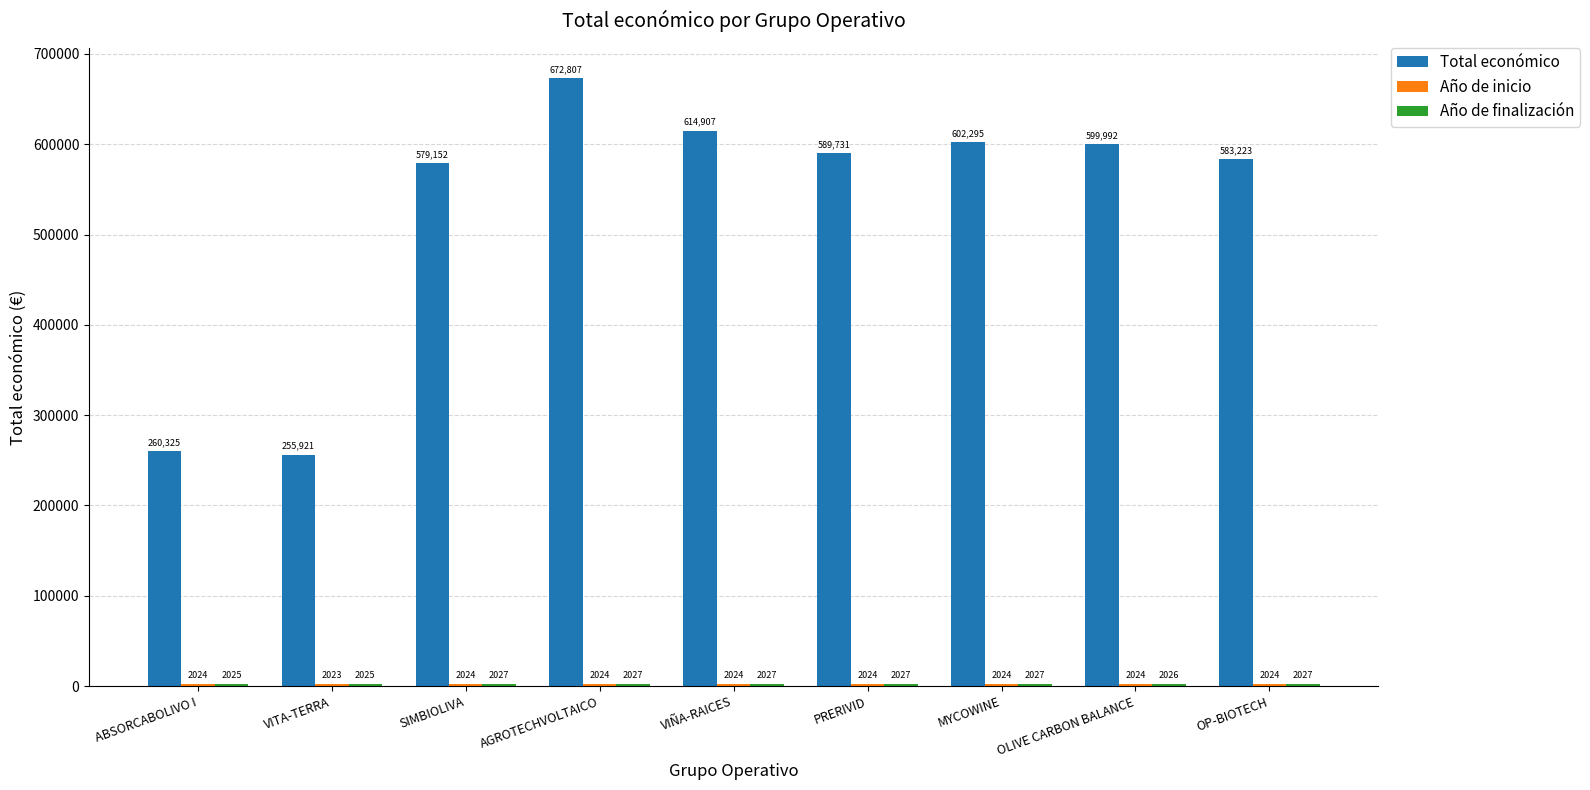

What is the maximum value for Total económico?

672807.0